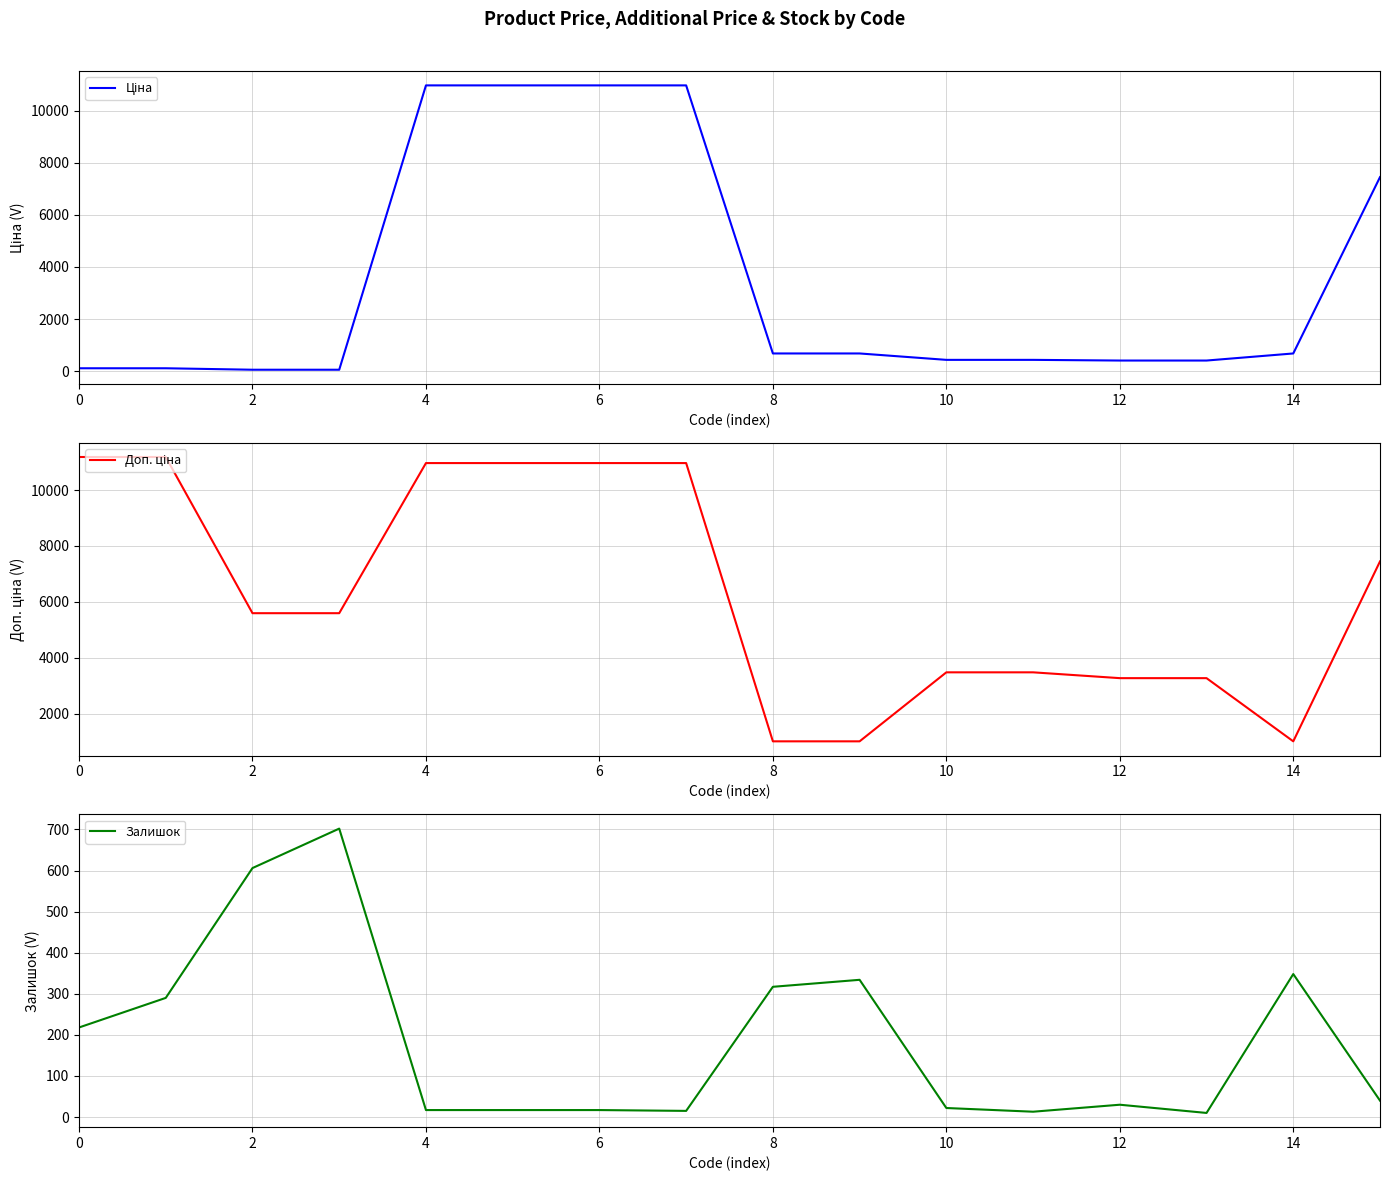

Is this an area chart (filled region under the line)?

No